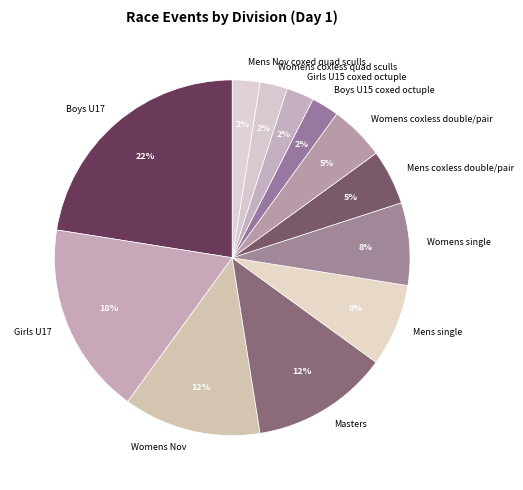

How many segments does this pie chart have?

12